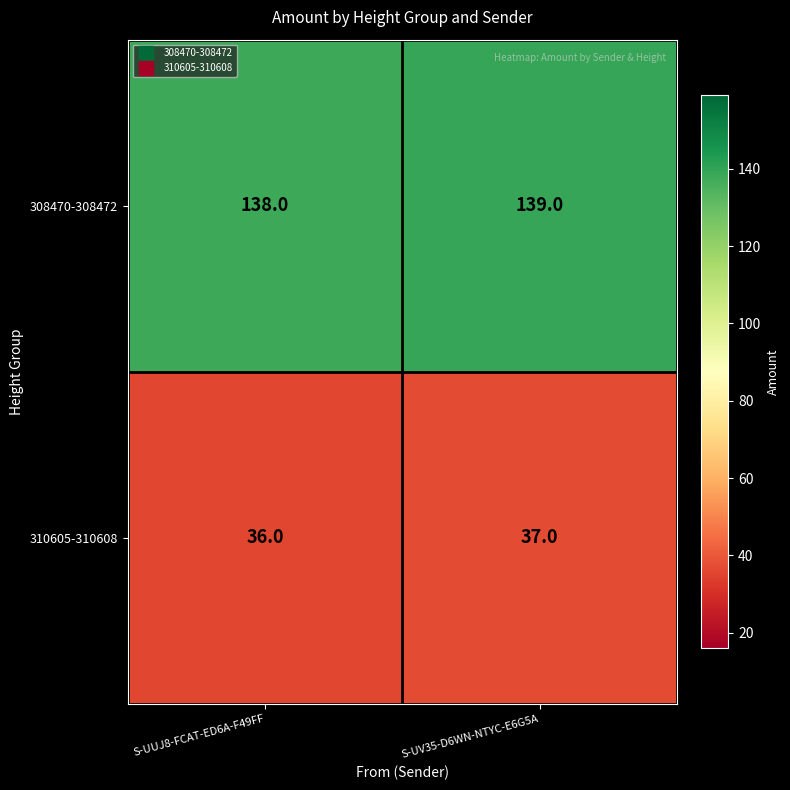

Reading right to left, what are all the values shown in this chart?

308470-308472: 139	138
310605-310608: 37	36